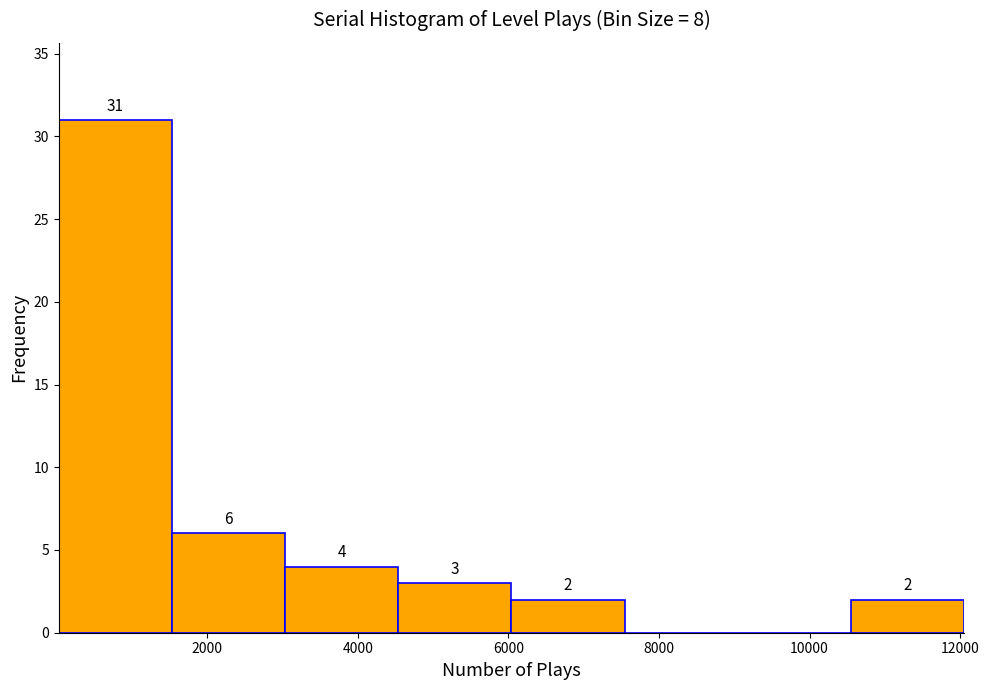

Which range on the x-axis has the tallest bar?

0 to 1600